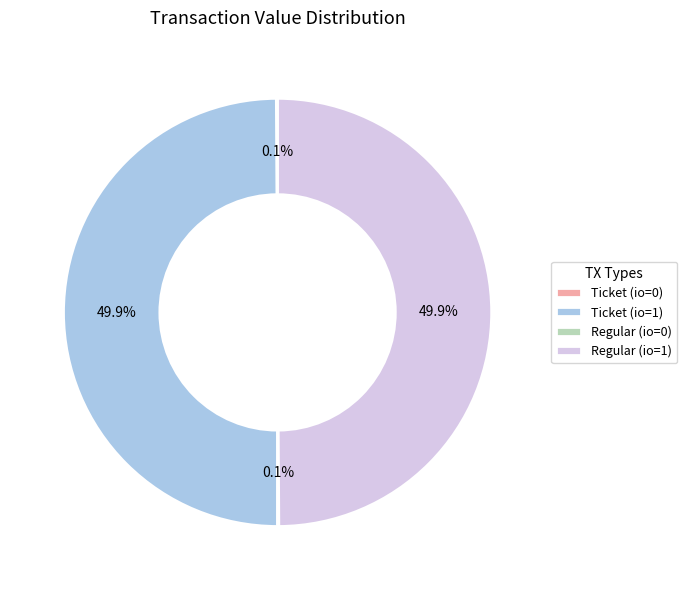

Combined, what portion of the pie is Regular (io=1) and Regular (io=0)?

50.0%